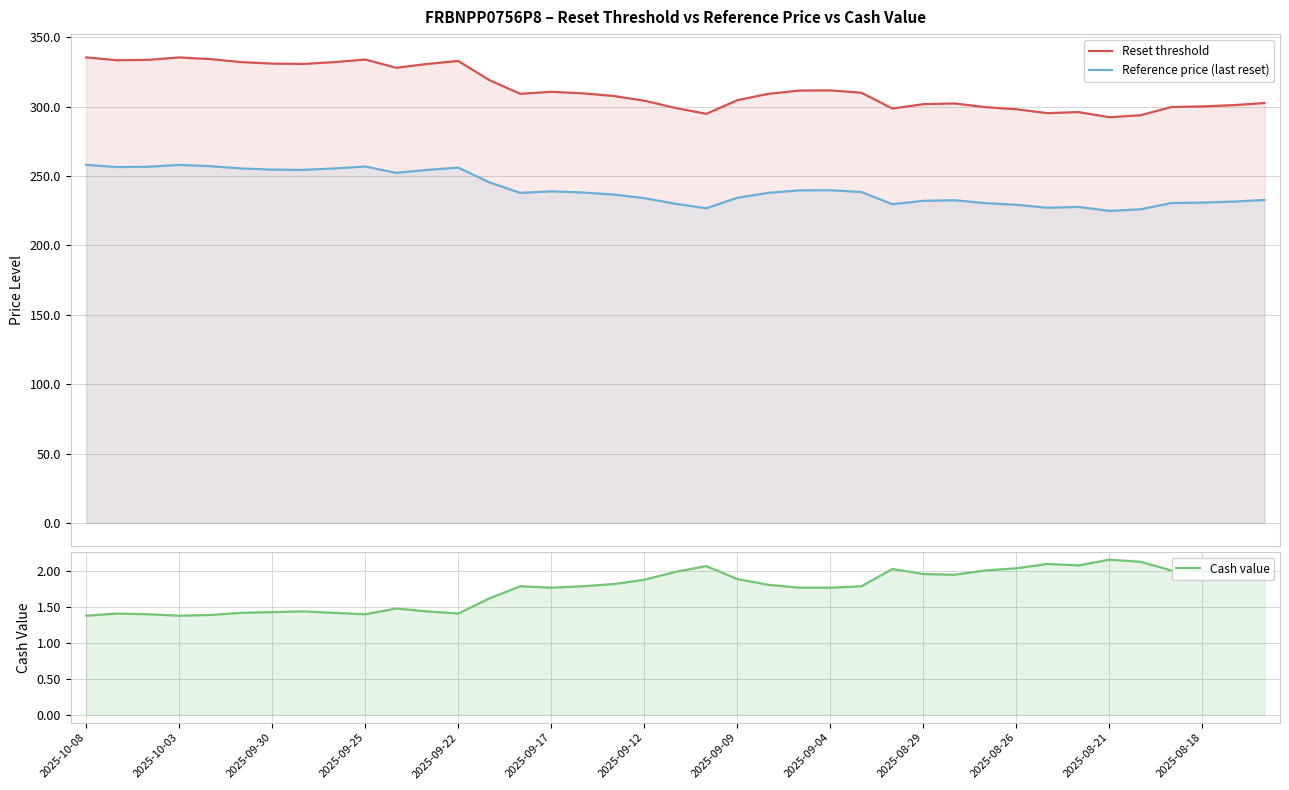

What is the total value across all series at 38?

537.3